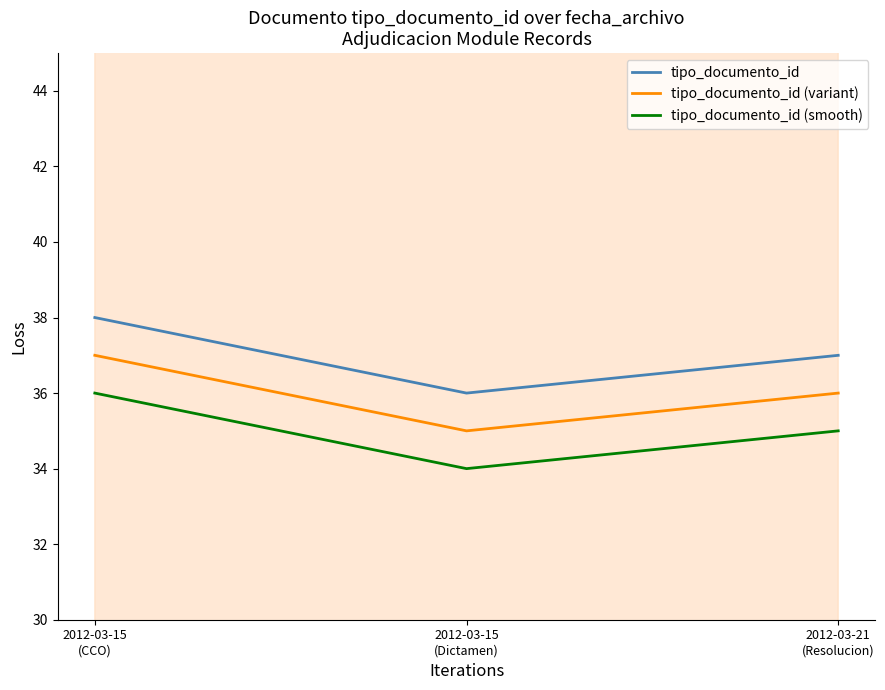

What position from the left is 2012-03-21
(Resolucion)?

3